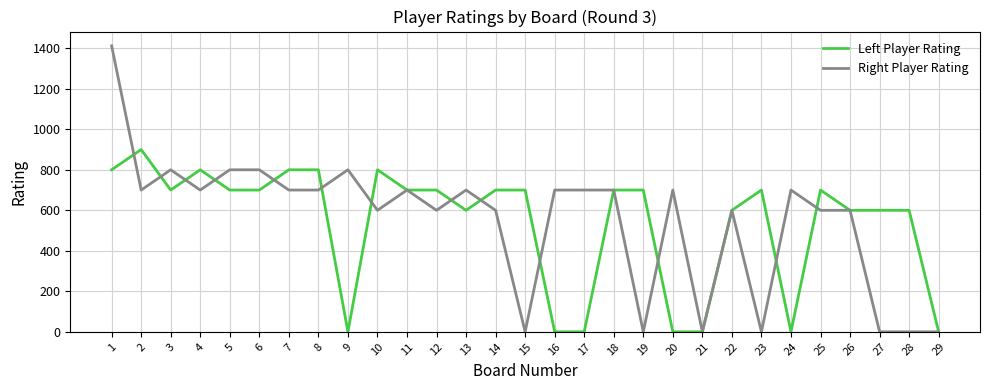

Rank the series by their maximum value, from highest to lowest.

Right Player Rating, Left Player Rating